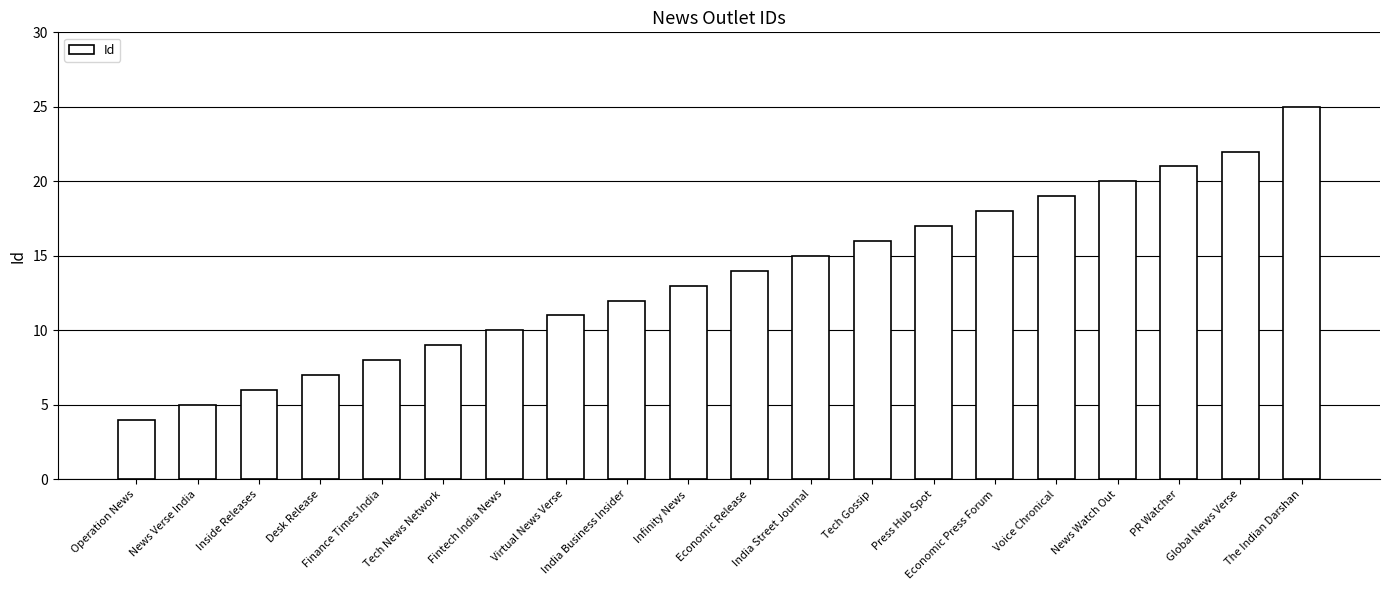

At which category does the chart reach its minimum across all series?

Operation News